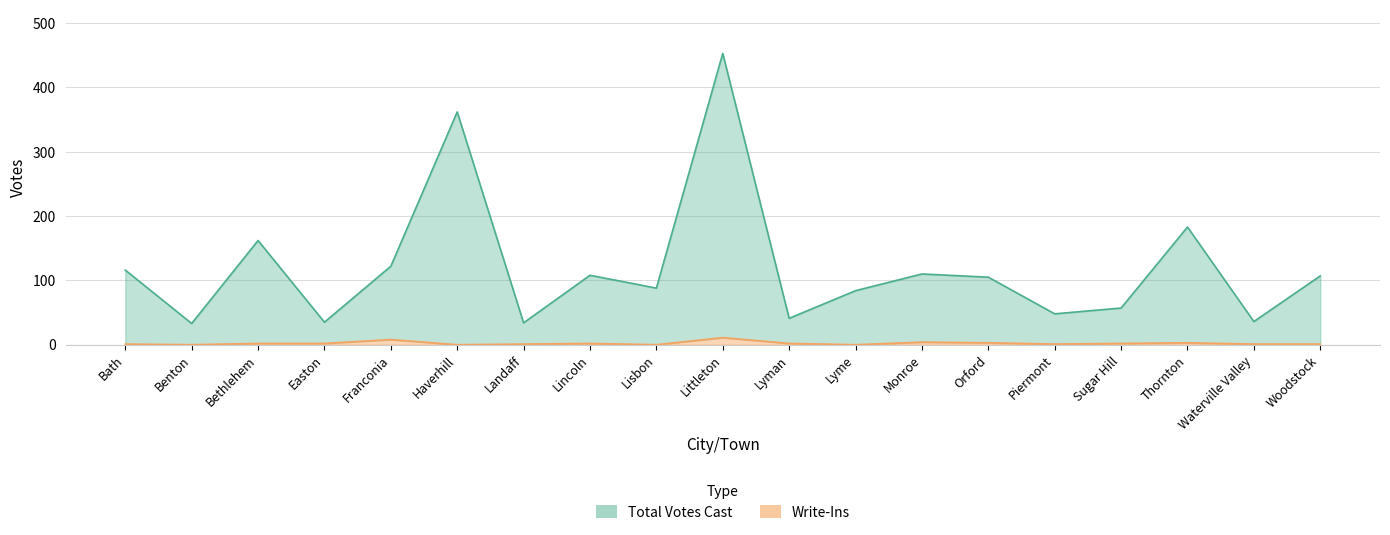

Which category has the highest value across all series?

Littleton